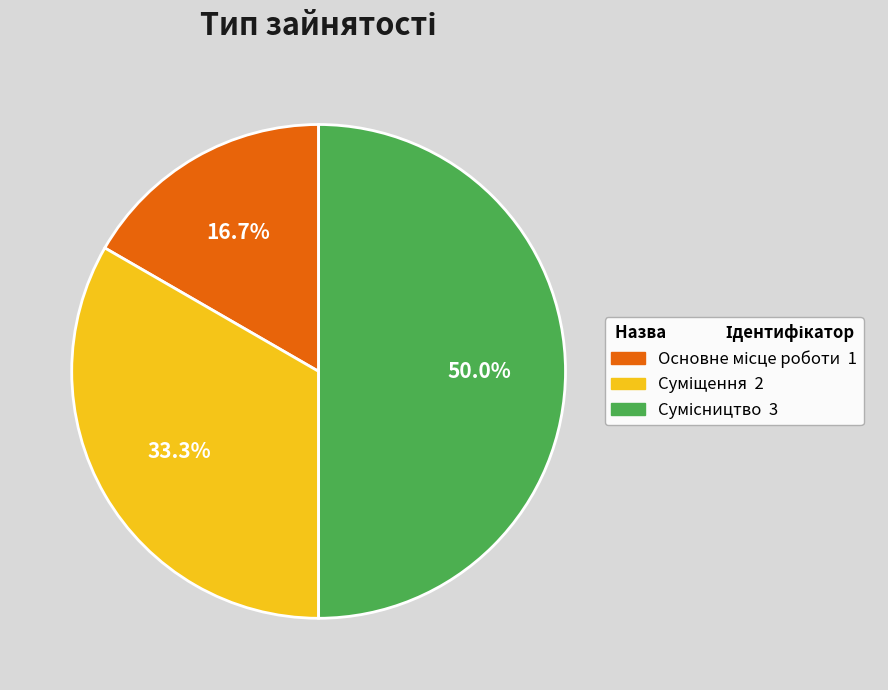

How many segments does this pie chart have?

3